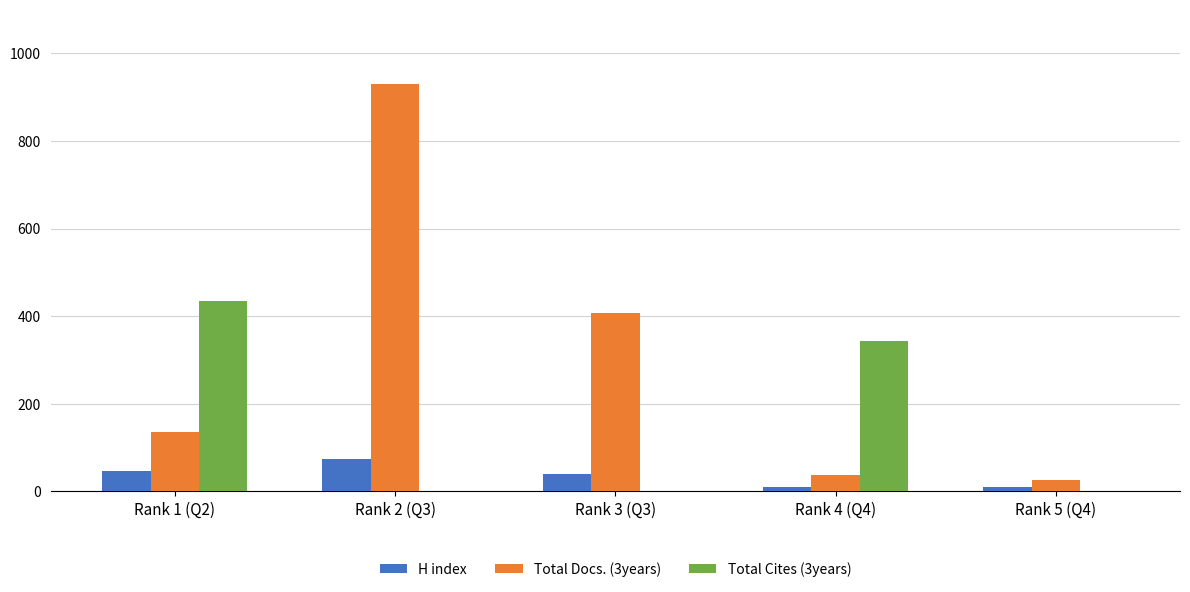

The value of H index at Rank 2 (Q3) is 117. True or false?

False